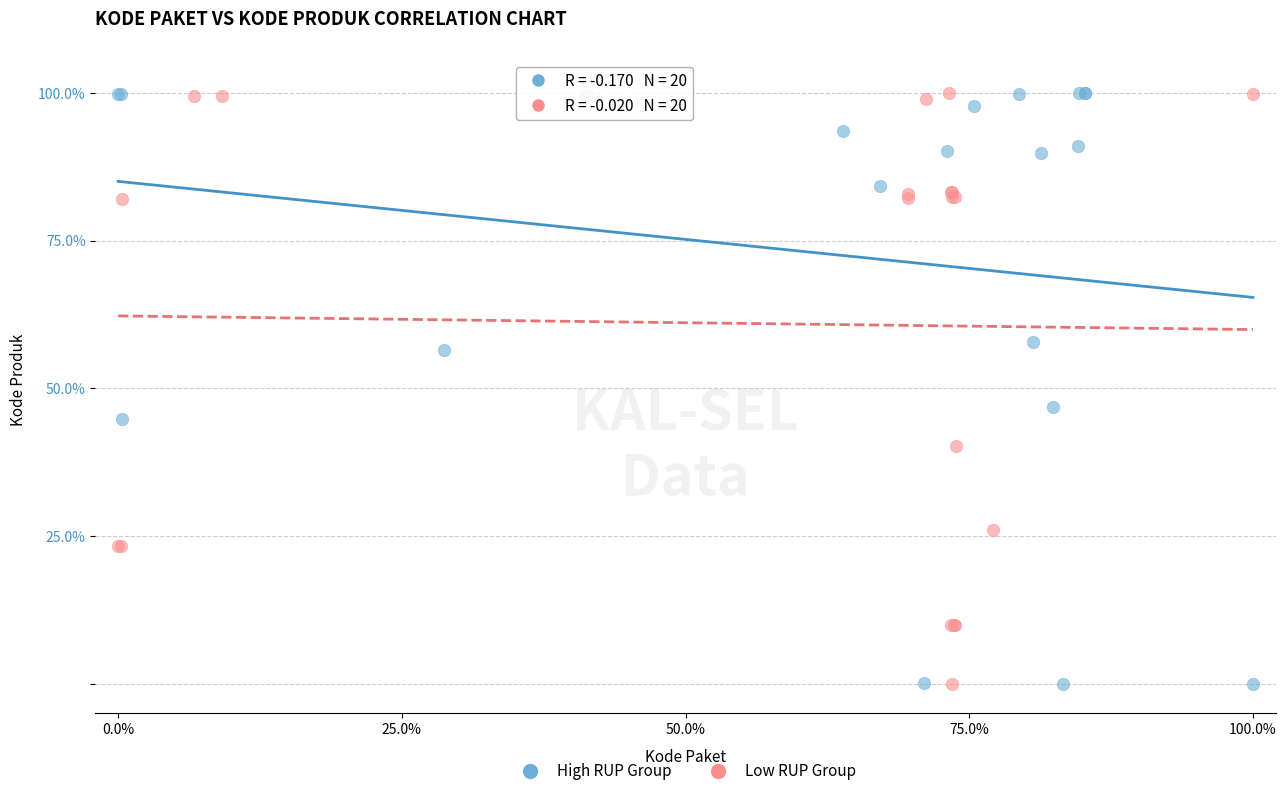

What are all the series names shown in the legend?

High RUP Group, Low RUP Group